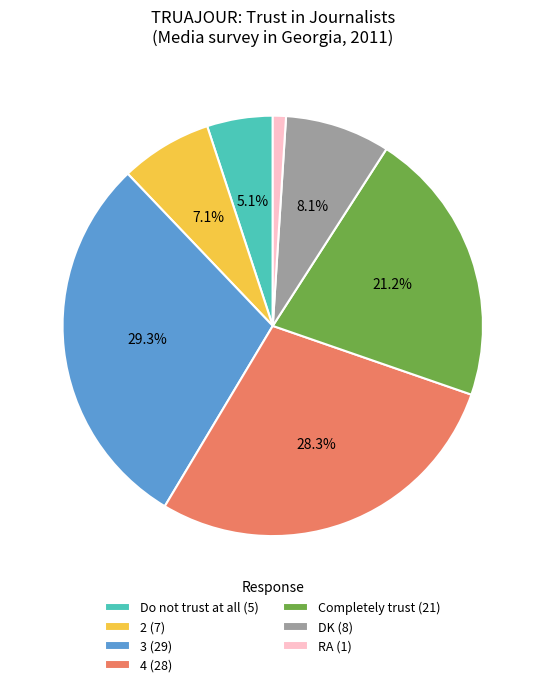

What is the largest slice in the pie chart?

3